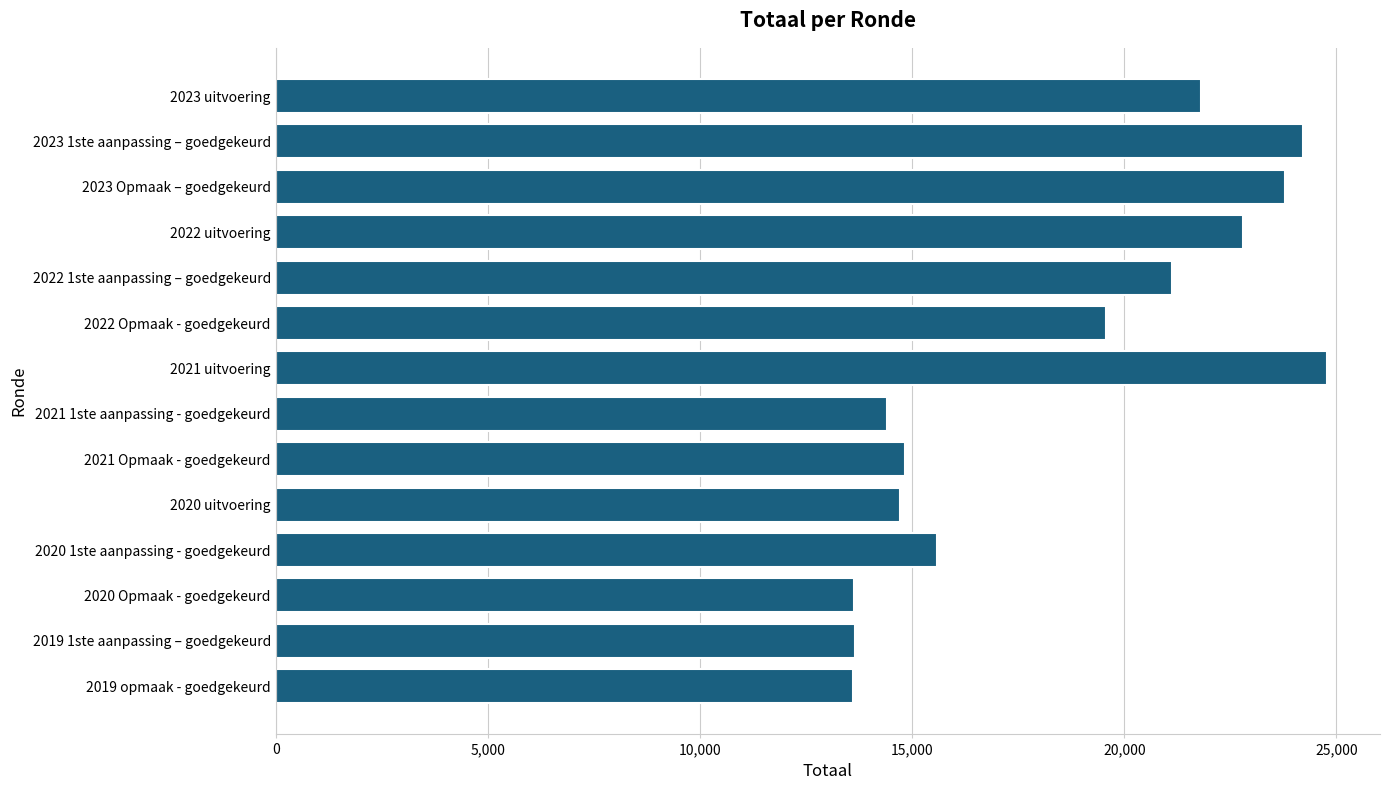

At which label is the value closest to 19192?

2022 Opmaak - goedgekeurd